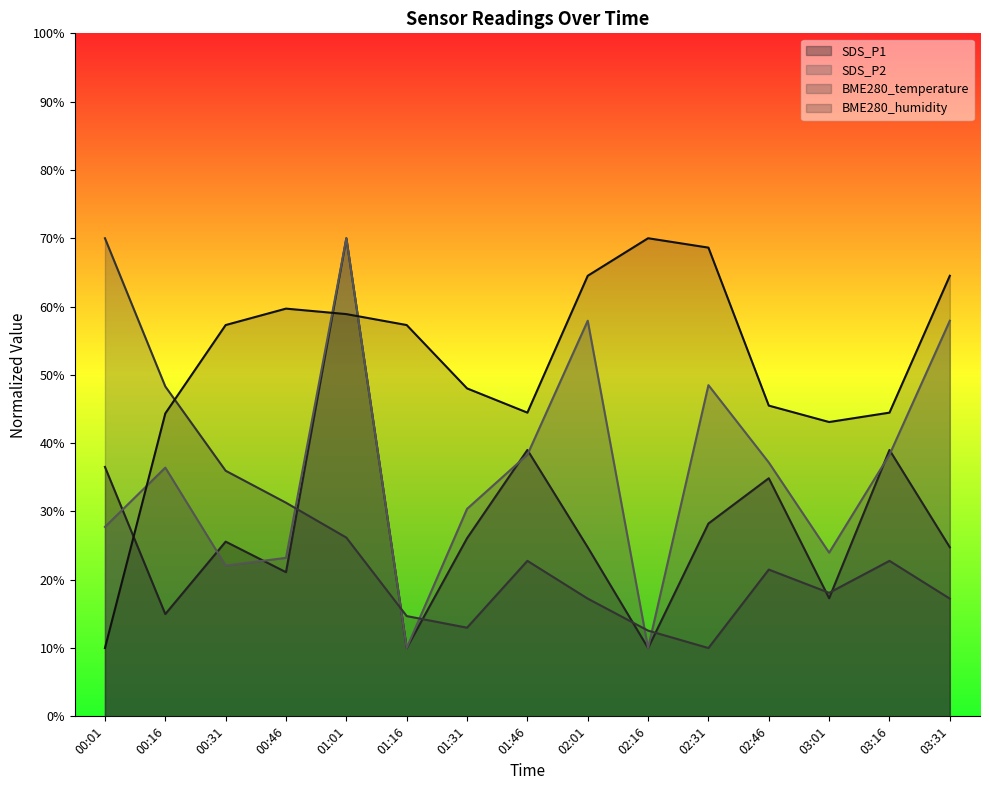

In BME280_temperature, how many points are lower than both neighbors (excluding endpoints)?

3